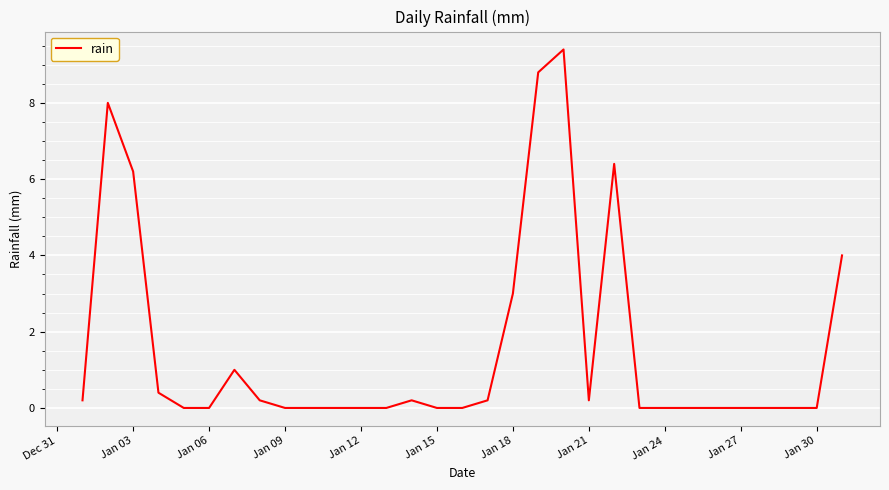

What is the difference between the maximum and minimum values?

9.4